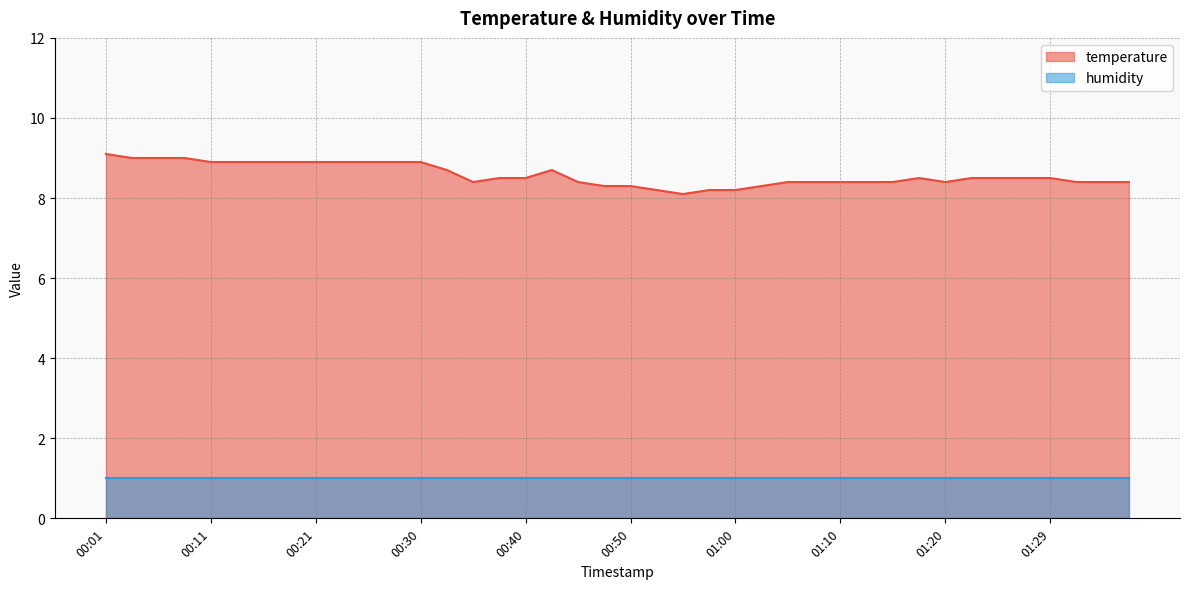

Approximately how many times larger is the value at 00:58 compared to 00:08?

0.9